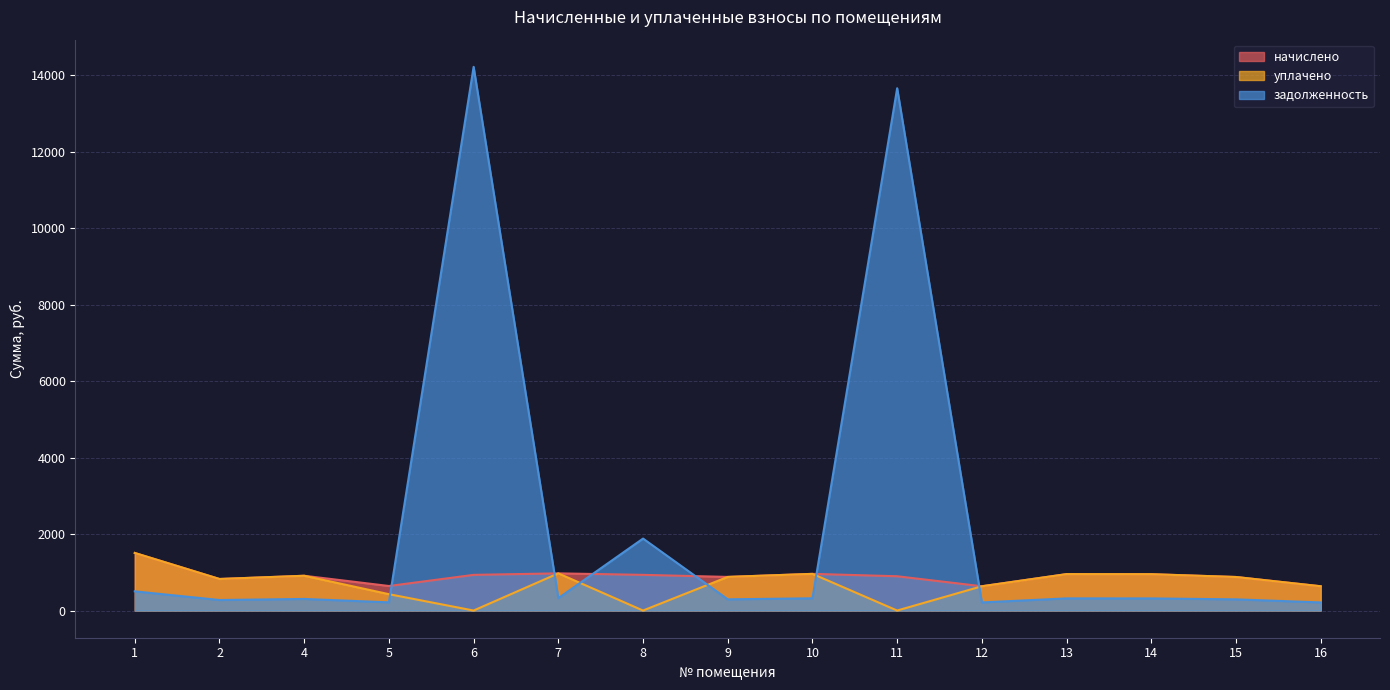

Between 2 and 13, which is larger?

13